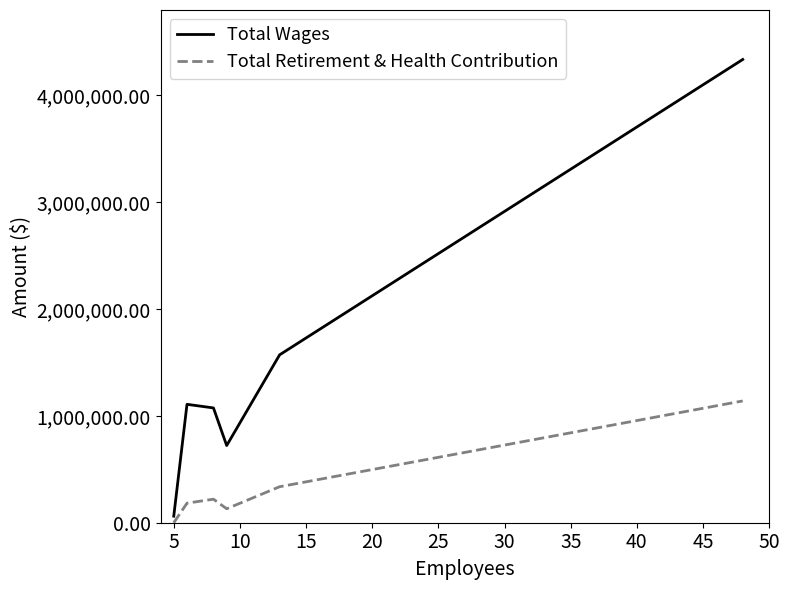

What is the difference between the second highest and second lowest values in the Total Wages series?

849115